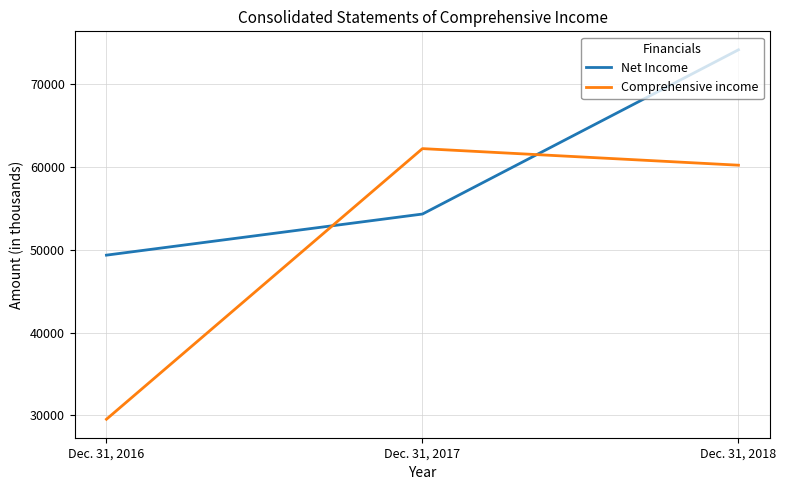

Is the value of Net Income at Dec. 31, 2017 greater than the value of Comprehensive income at Dec. 31, 2017?

No